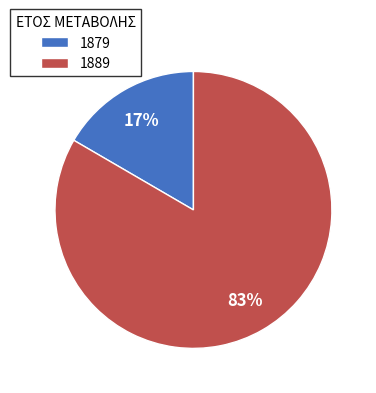

Which has a higher value, 1889 or 1879?

1889